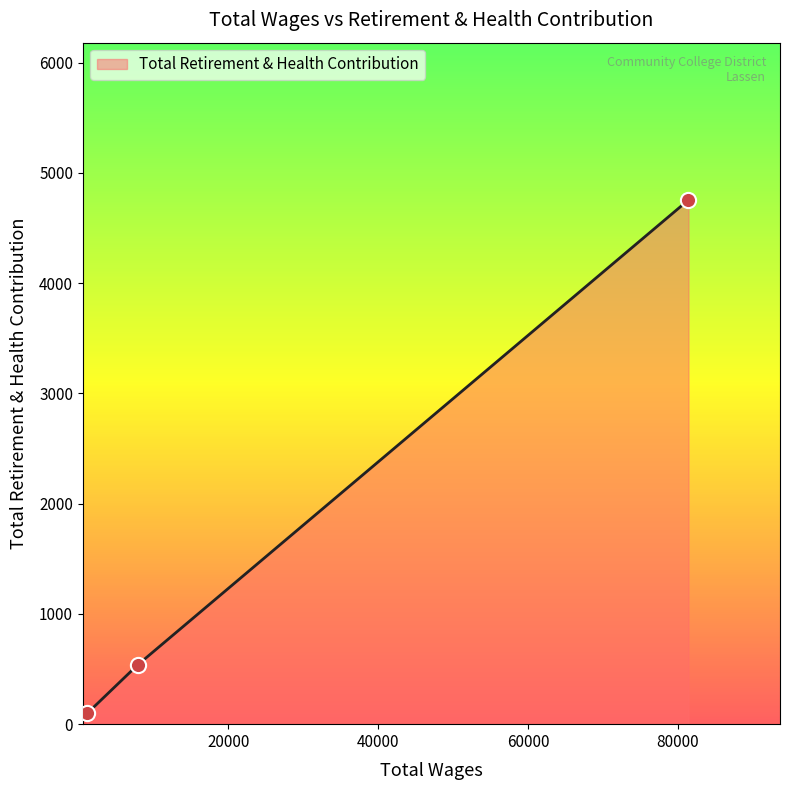

What is the greatest value displayed?

4754